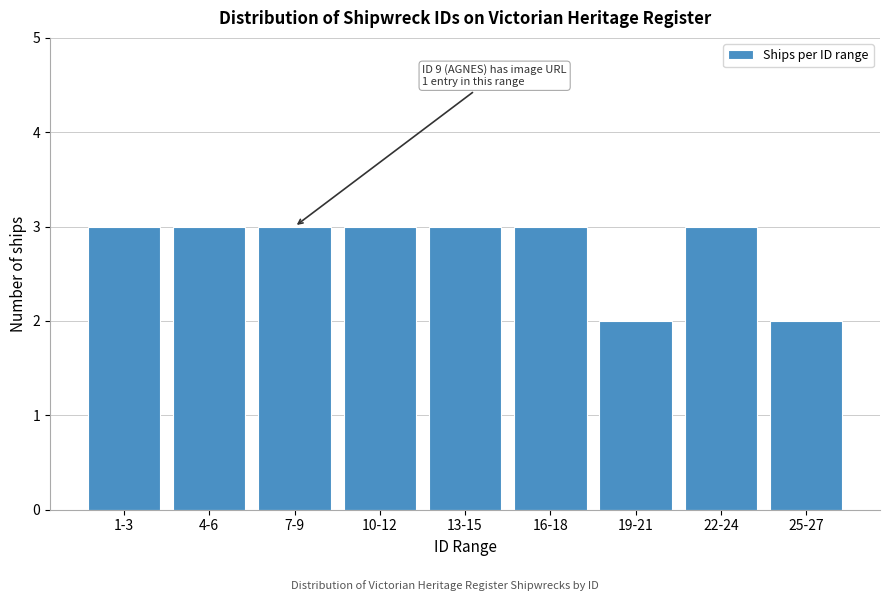

Reading left to right, extract all data points from this chart.

3	3	3	3	3	3	2	3	2